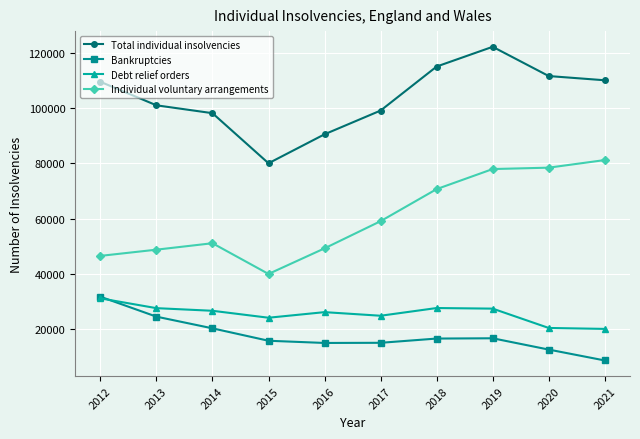

Which series has the largest total across all categories?

Total individual insolvencies